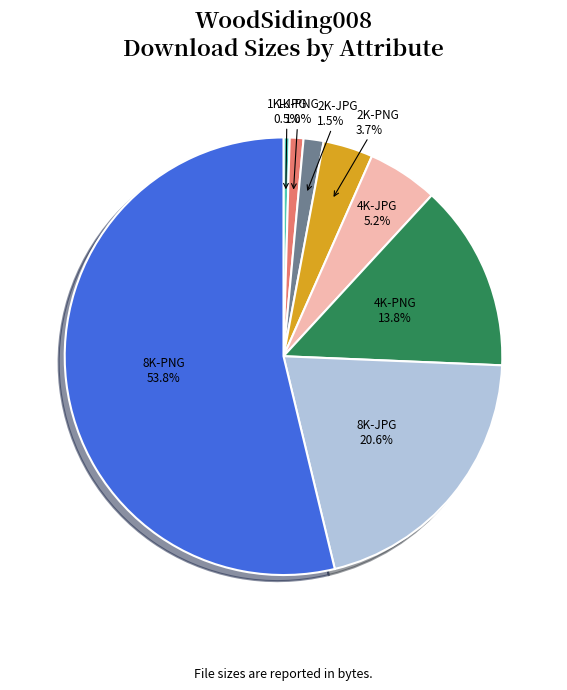

What percentage is NOT represented by 2K-PNG?

96.3%